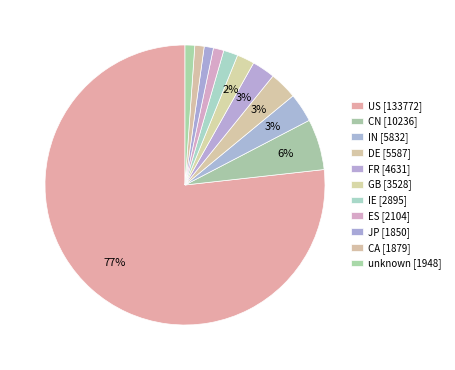

Count the number of slices in the pie.

11